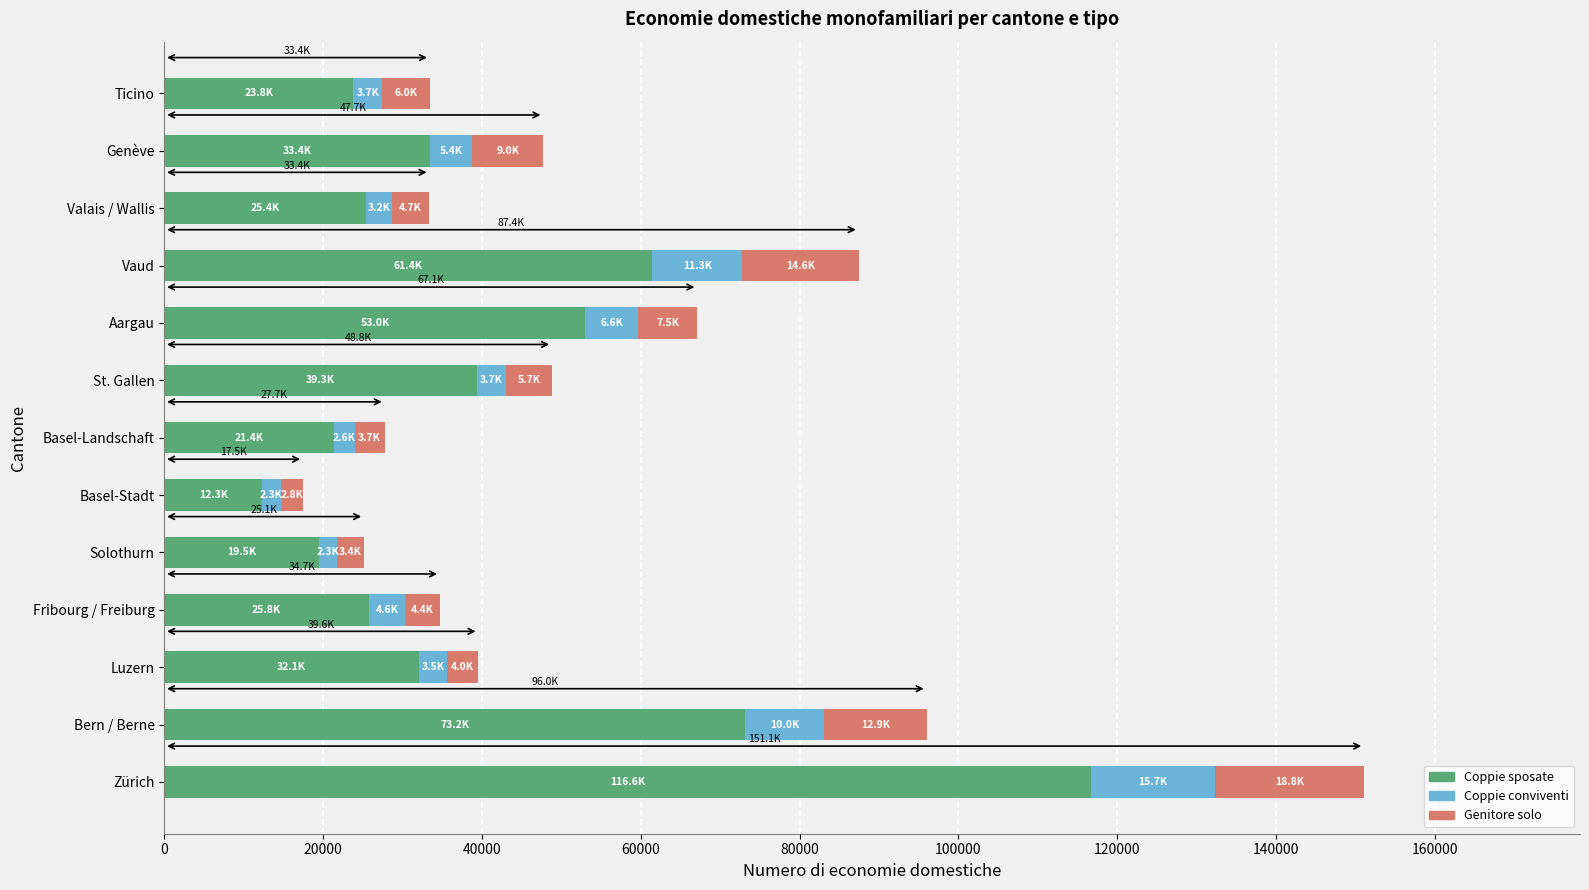

Which category has the highest value in the Coppie sposate series?

Zürich